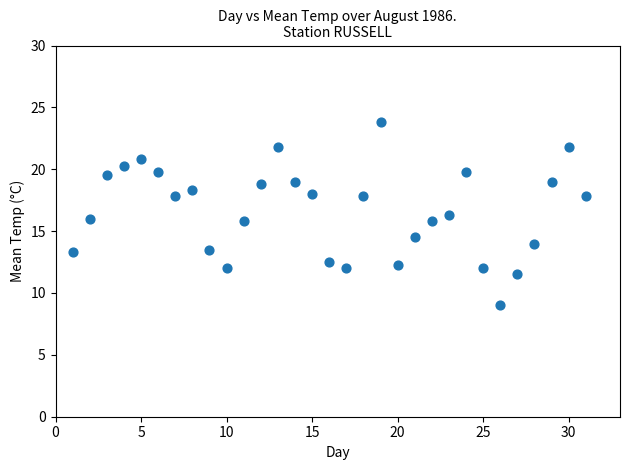

What is the range of Y values (max minus min)?

14.8